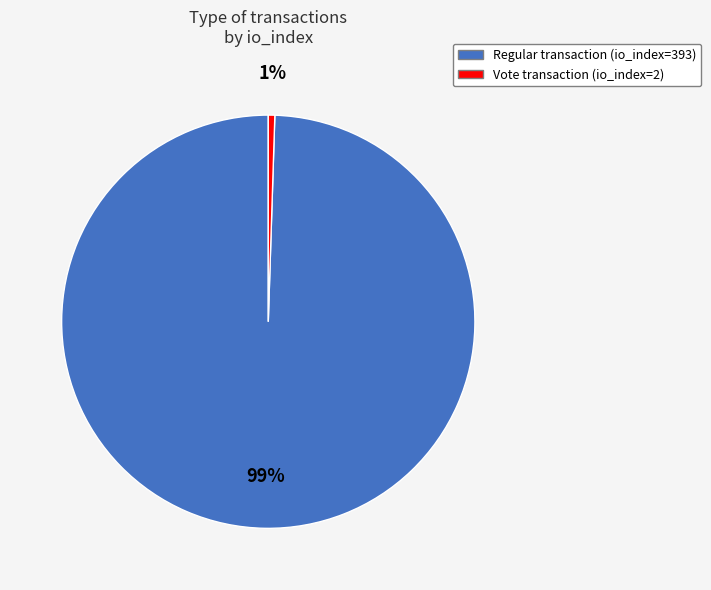

Is there a majority slice in this chart?

Yes